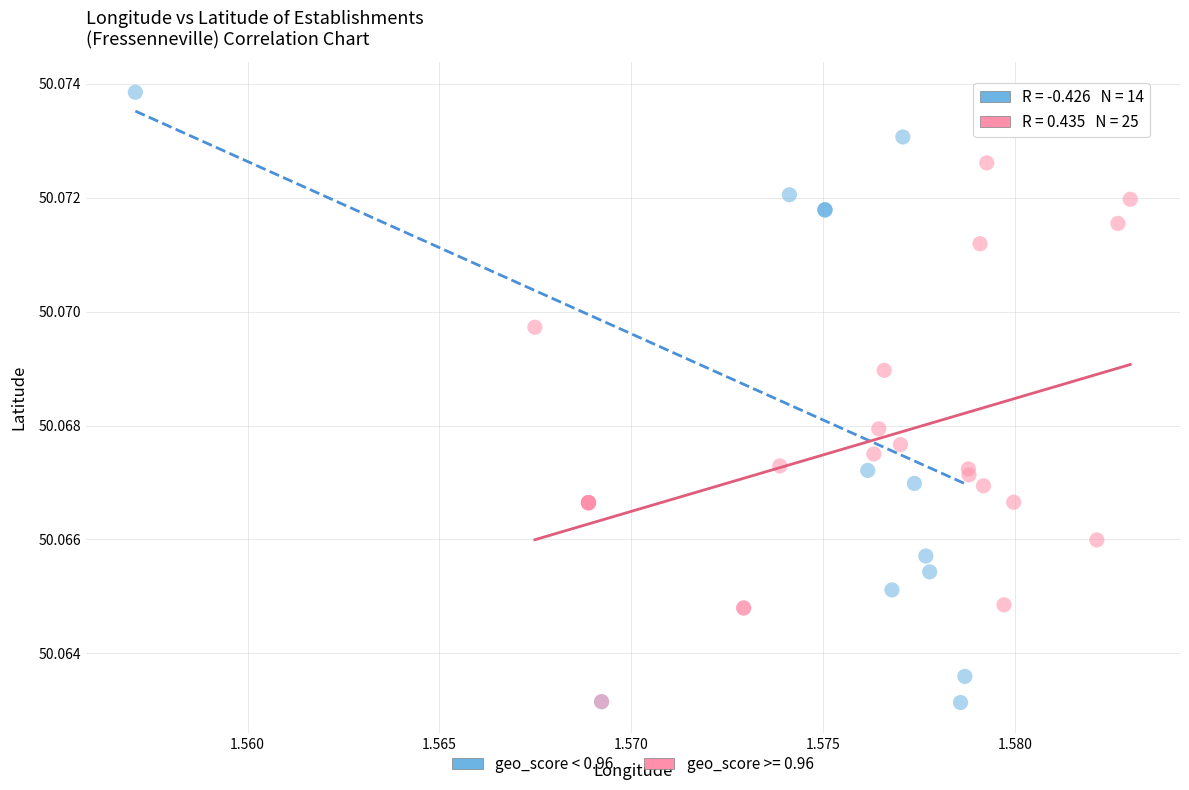

Which series reaches the maximum Y coordinate?

geo_score >= 0.96